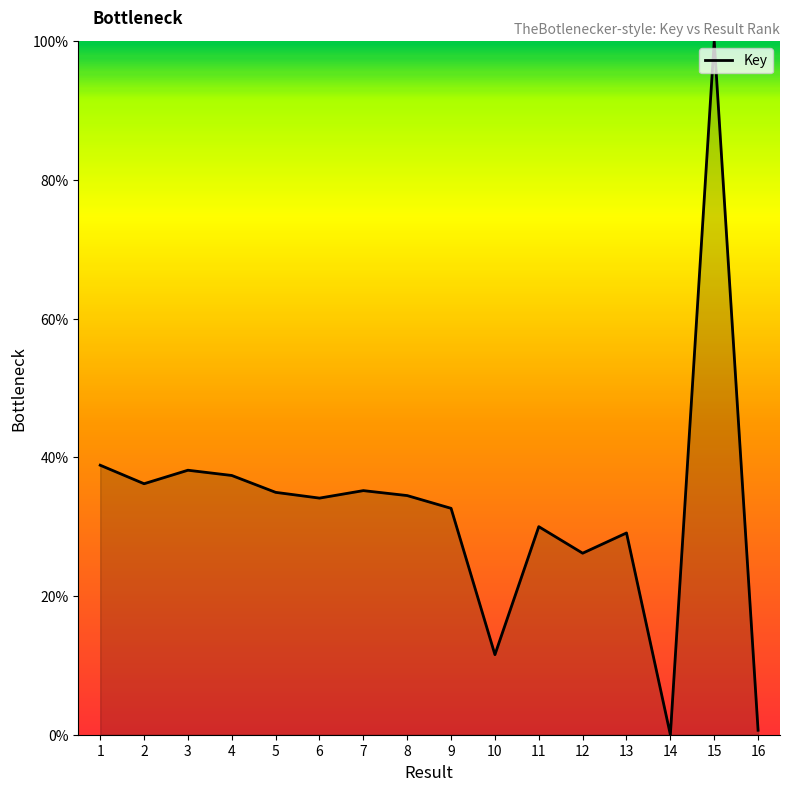

What is the difference between the maximum and minimum values?

100.0